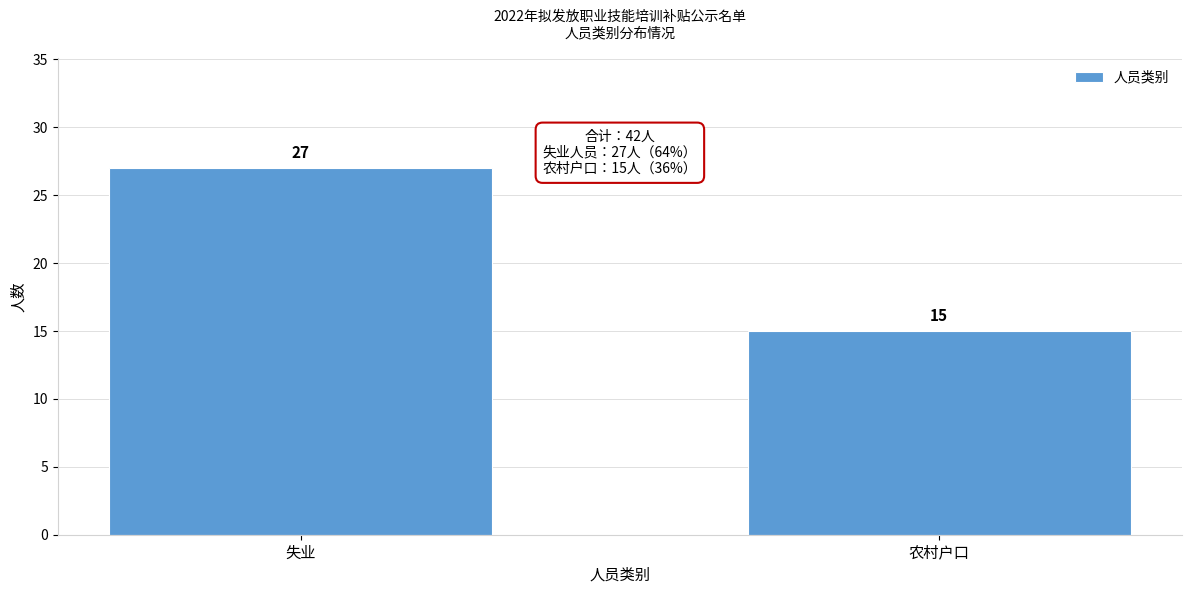

Reading right to left, extract all data points from this chart.

15	27